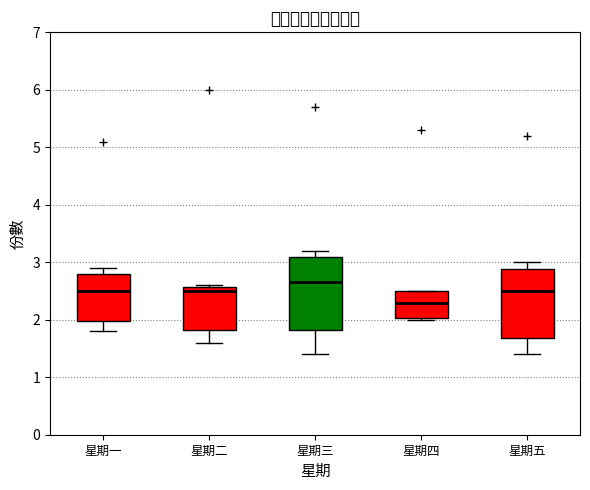

Reading left to right, transcribe this box plot: for each box, give where its median line is, the range the box spans, and where its two whiskers end, as read against the y-axis. The values are not printed on the chart, so give them approximately, as read against the axis.

星期一: median 2.5, box 2.0 to 2.8, whiskers 1.8 to 2.9
星期二: median 2.5, box 1.8 to 2.6, whiskers 1.6 to 2.6
星期三: median 2.7, box 1.8 to 3.1, whiskers 1.4 to 3.2
星期四: median 2.3, box 2.0 to 2.5, whiskers 2.0 to 2.5
星期五: median 2.5, box 1.7 to 2.9, whiskers 1.4 to 3.0